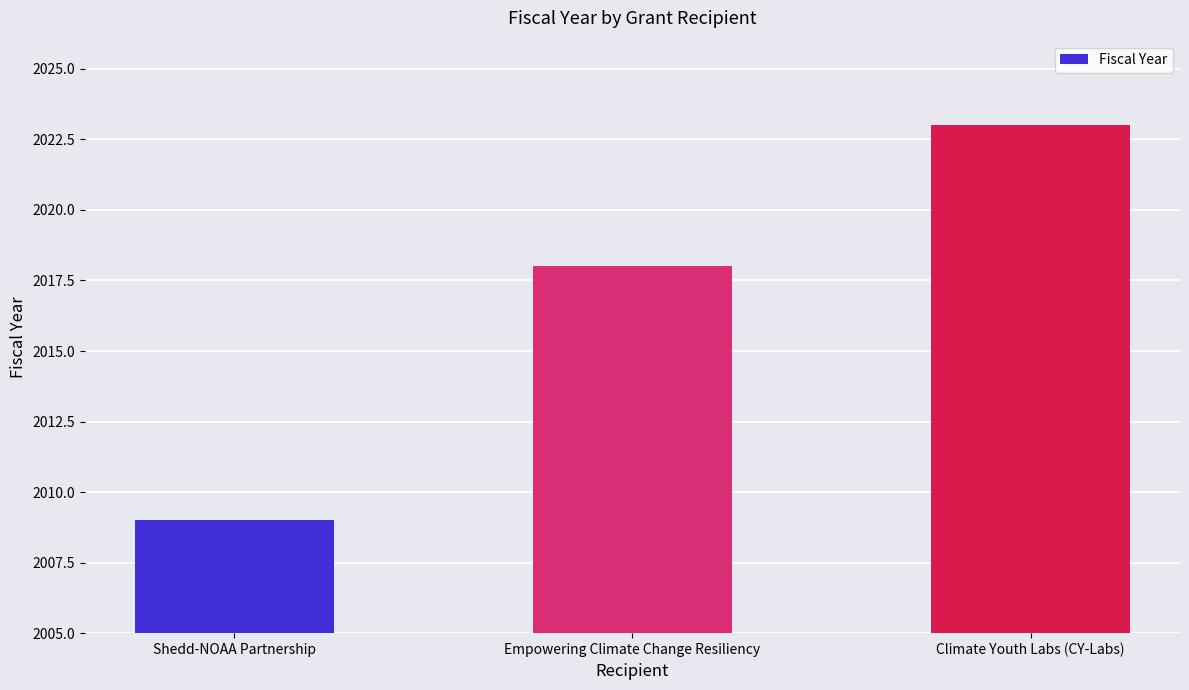

Reading left to right, extract all data points from this chart.

2009	2018	2023